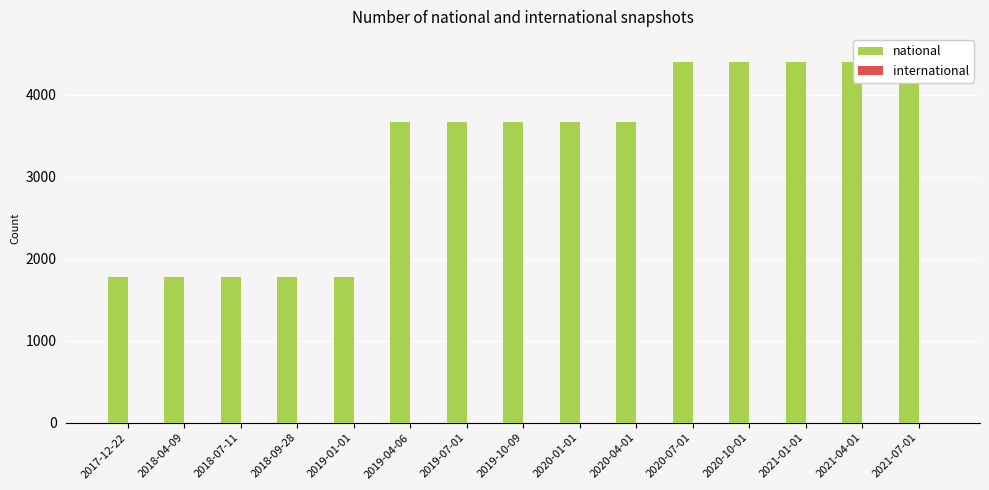

Reading left to right, list all the values displayed in this chart.

national: 2017-12-22=1779	2018-04-09=1779	2018-07-11=1779	2018-09-28=1779	2019-01-01=1779	2019-04-06=3663	2019-07-01=3663	2019-10-09=3663	2020-01-01=3663	2020-04-01=3663	2020-07-01=4406	2020-10-01=4406	2021-01-01=4406	2021-04-01=4406	2021-07-01=4515
international: 2017-12-22=0	2018-04-09=0	2018-07-11=0	2018-09-28=0	2019-01-01=0	2019-04-06=0	2019-07-01=0	2019-10-09=0	2020-01-01=0	2020-04-01=0	2020-07-01=0	2020-10-01=0	2021-01-01=0	2021-04-01=0	2021-07-01=0